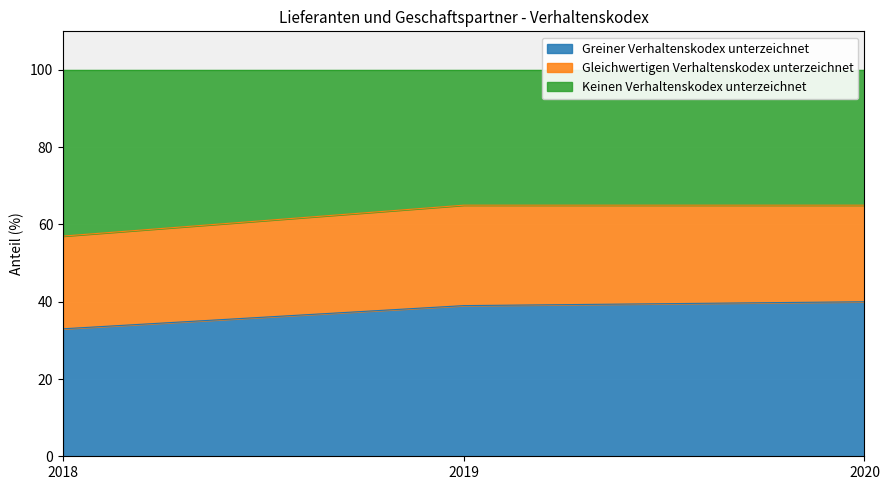

What is the lowest value of the Greiner Verhaltenskodex unterzeichnet series?

33